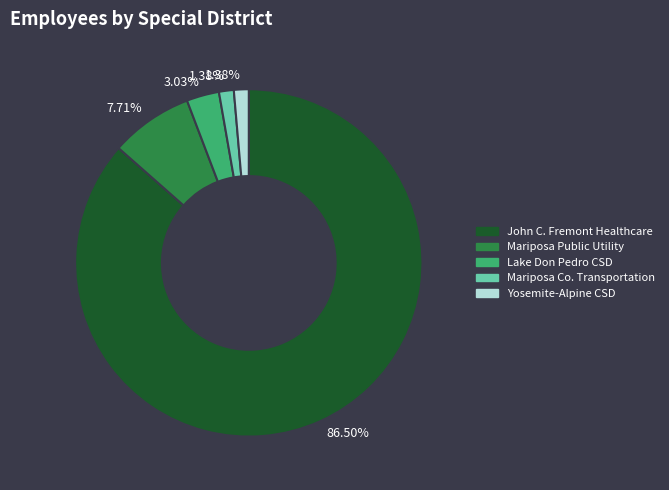

To the nearest percent, what is the average slice percentage?

20%